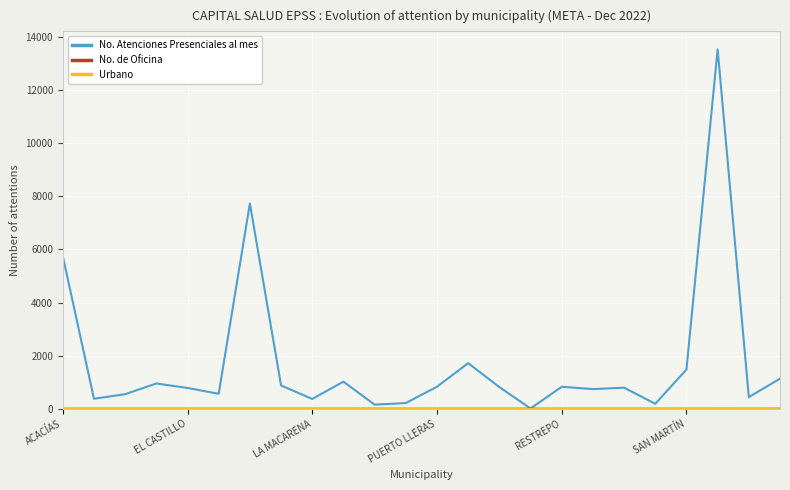

Which series has the largest total across all categories?

No. Atenciones Presenciales al mes